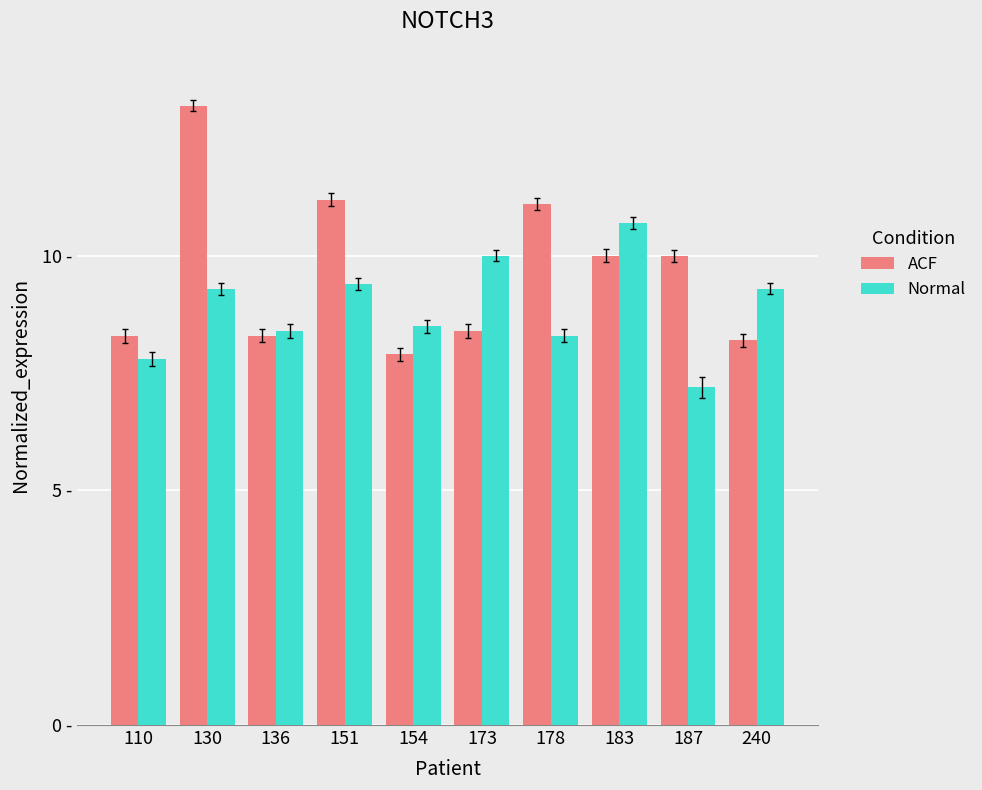

Does the chart contain any negative values?

No